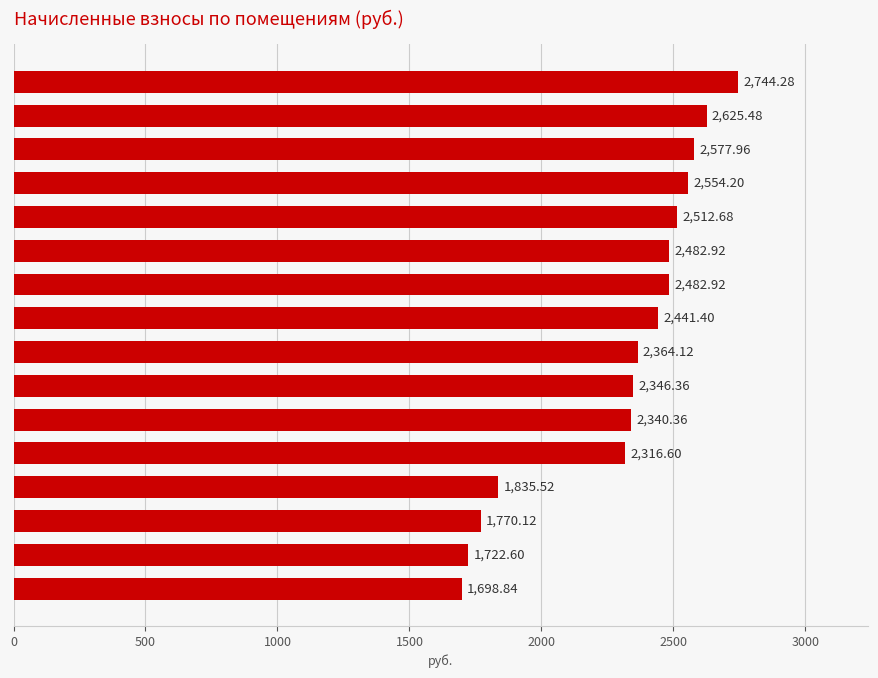

What is the change in value from Помещение 4 to Помещение 1?

-712.8